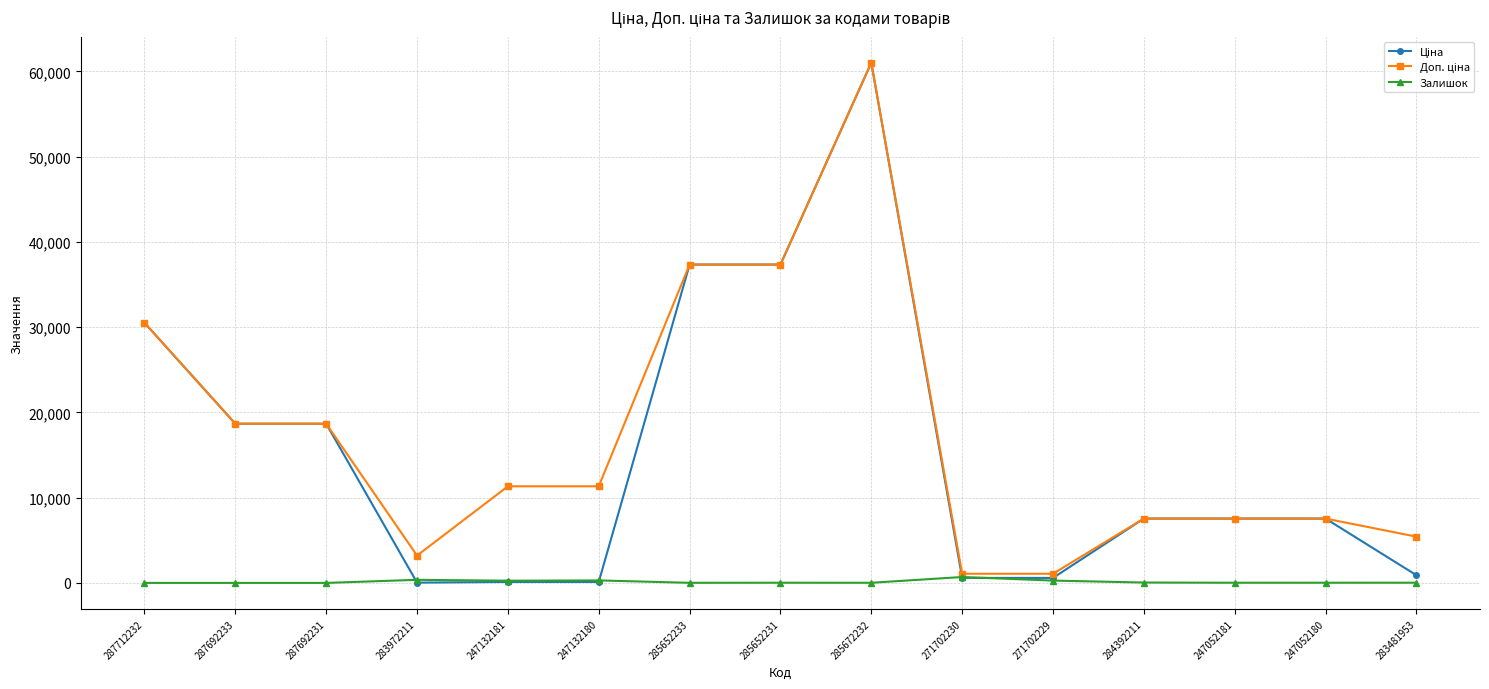

At which category does the chart reach its peak across all series?

285672232